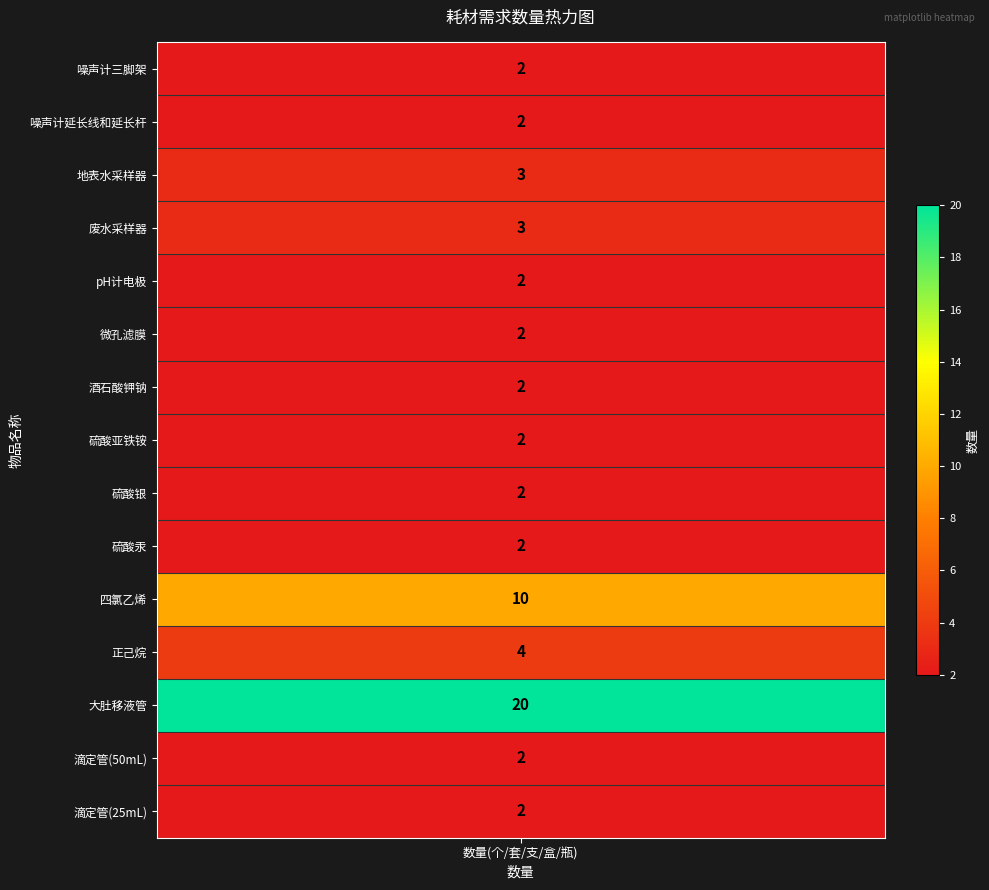

Between 13 and 7, which is larger?

13